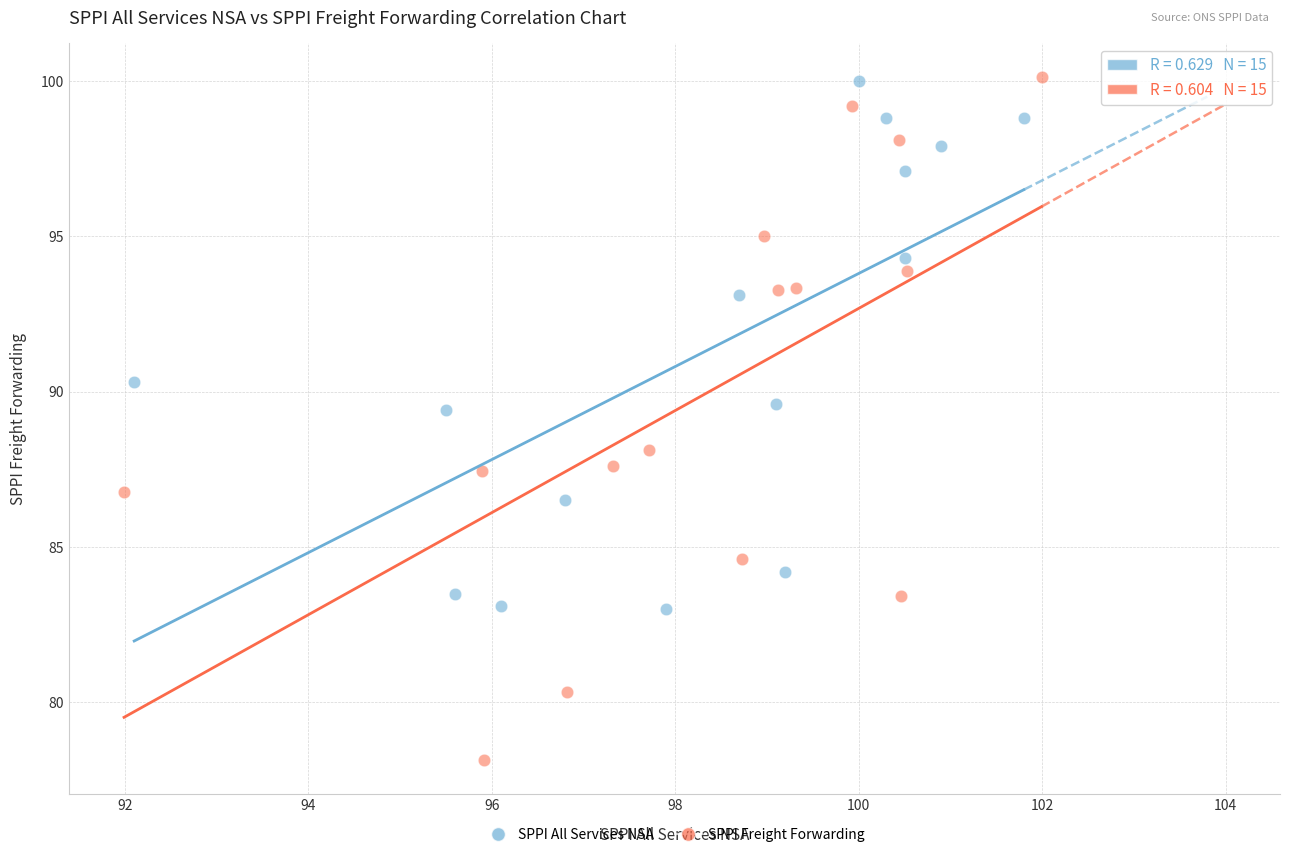

Which series contains the lowest Y value?

SPPI Freight Forwarding